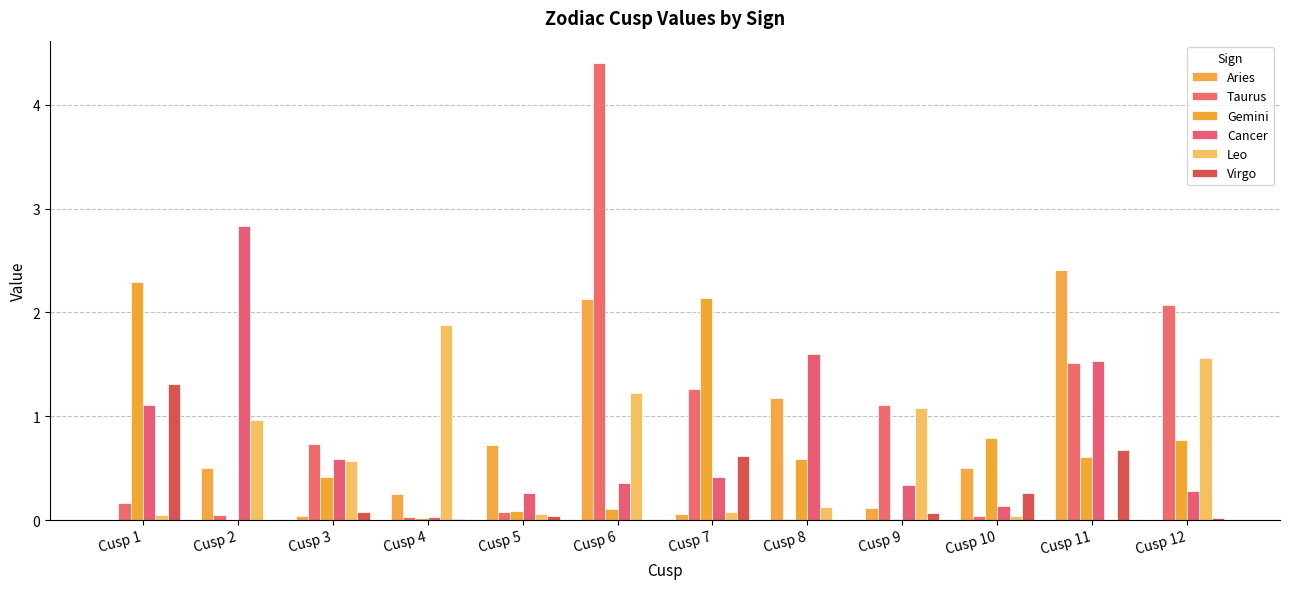

Between Cusp 3 and Cusp 9, which series saw the biggest shift?

Leo